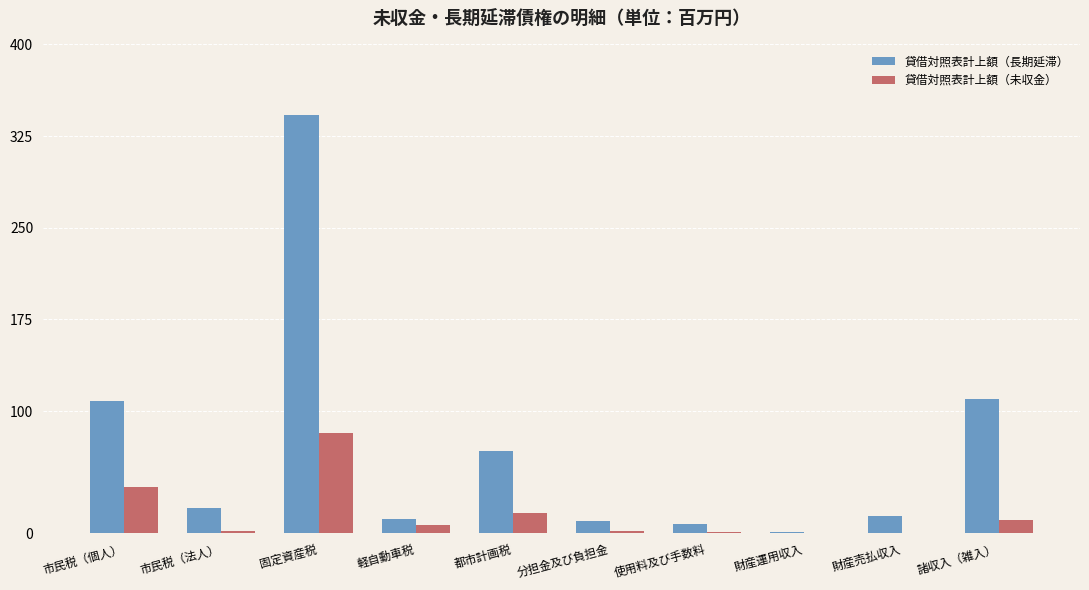

Which series changed the most between 市民税（法人） and 諸収入（雑入）?

貸借対照表計上額（長期延滞）